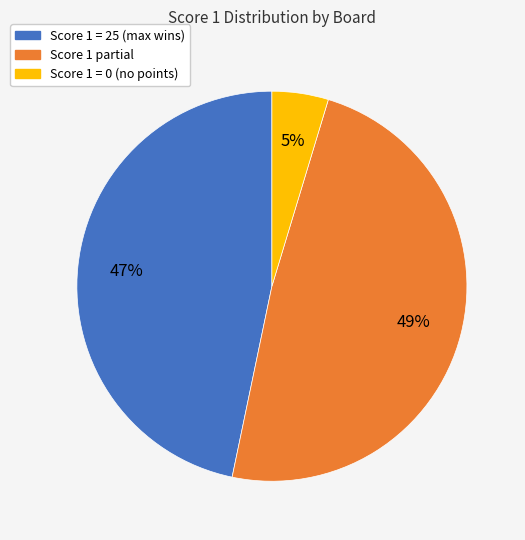

Does Score 1 = 0 (no points) account for over 50% of the chart?

No